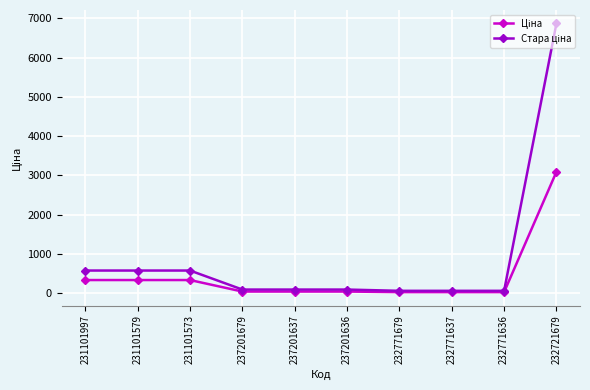

What is the maximum value shown in the chart?

6869.4